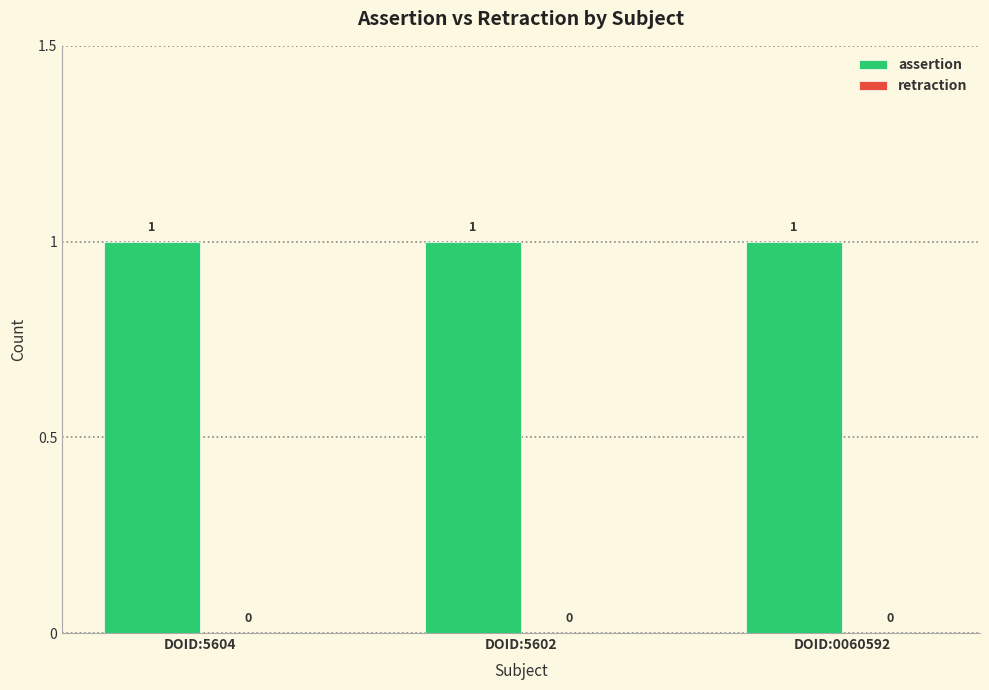

Which has a higher value, DOID:5602 or DOID:0060592?

DOID:5602